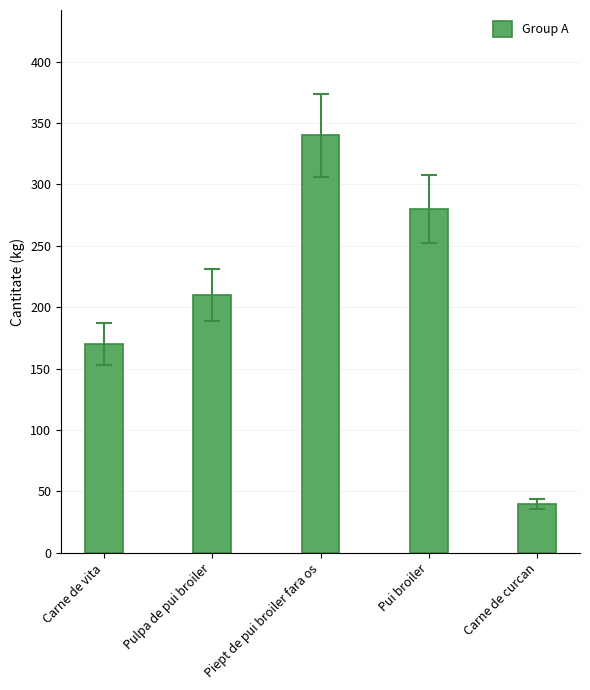

How many categories are shown in the chart?

5